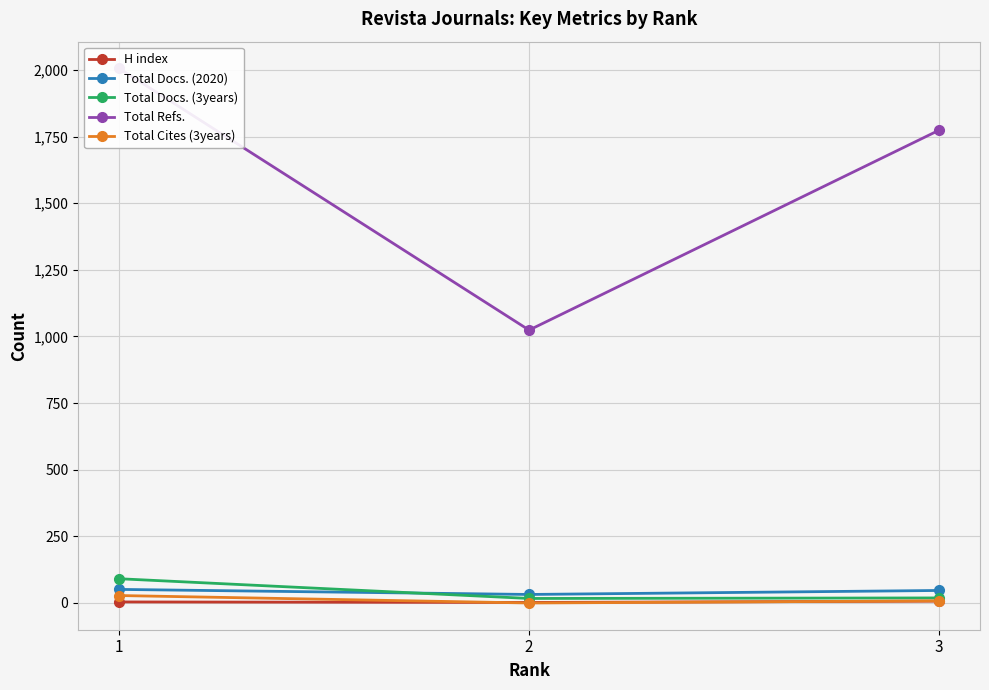

Rank the series at 2 from lowest to highest value.

Total Cites (3years), H index, Total Docs. (3years), Total Docs. (2020), Total Refs.